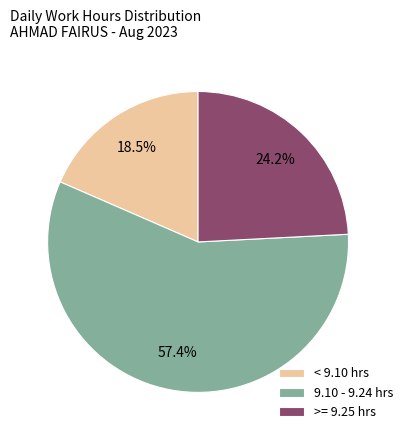

Rank the categories by value from lowest to highest.

< 9.10 hrs, >= 9.25 hrs, 9.10 - 9.24 hrs